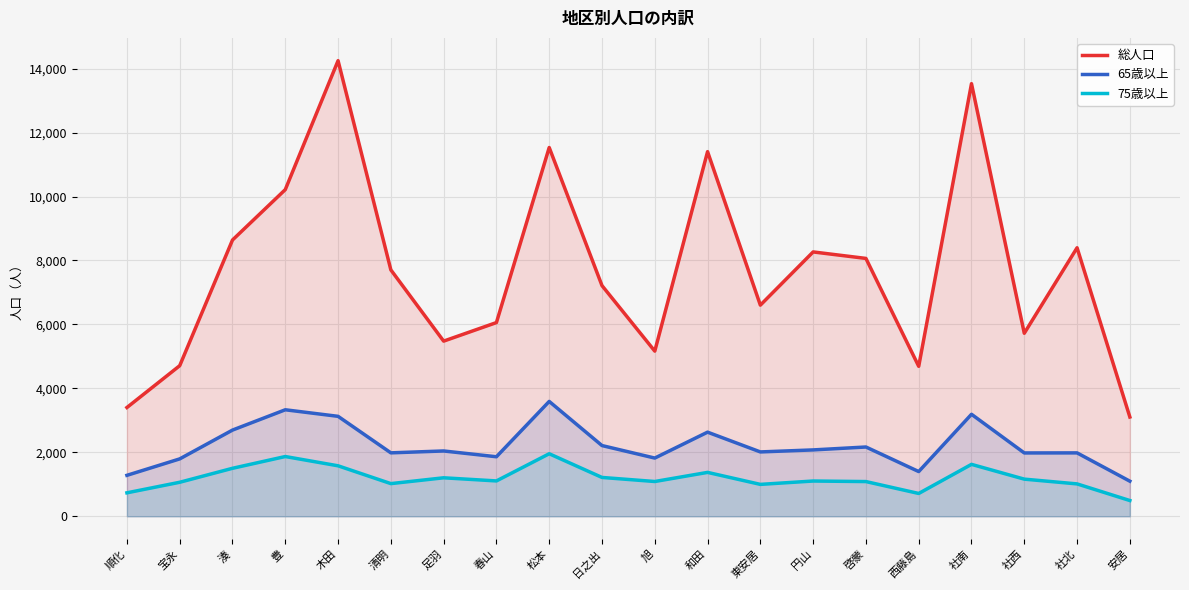

What is the label of the 15th point from the left?

啓蒙